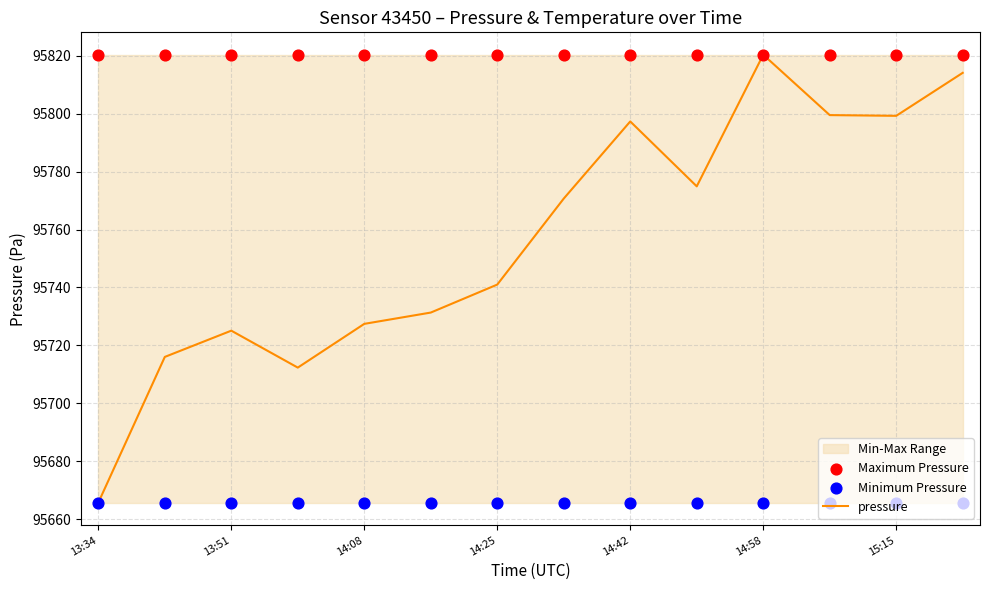

Which series has the largest Y range (max minus min)?

pressure